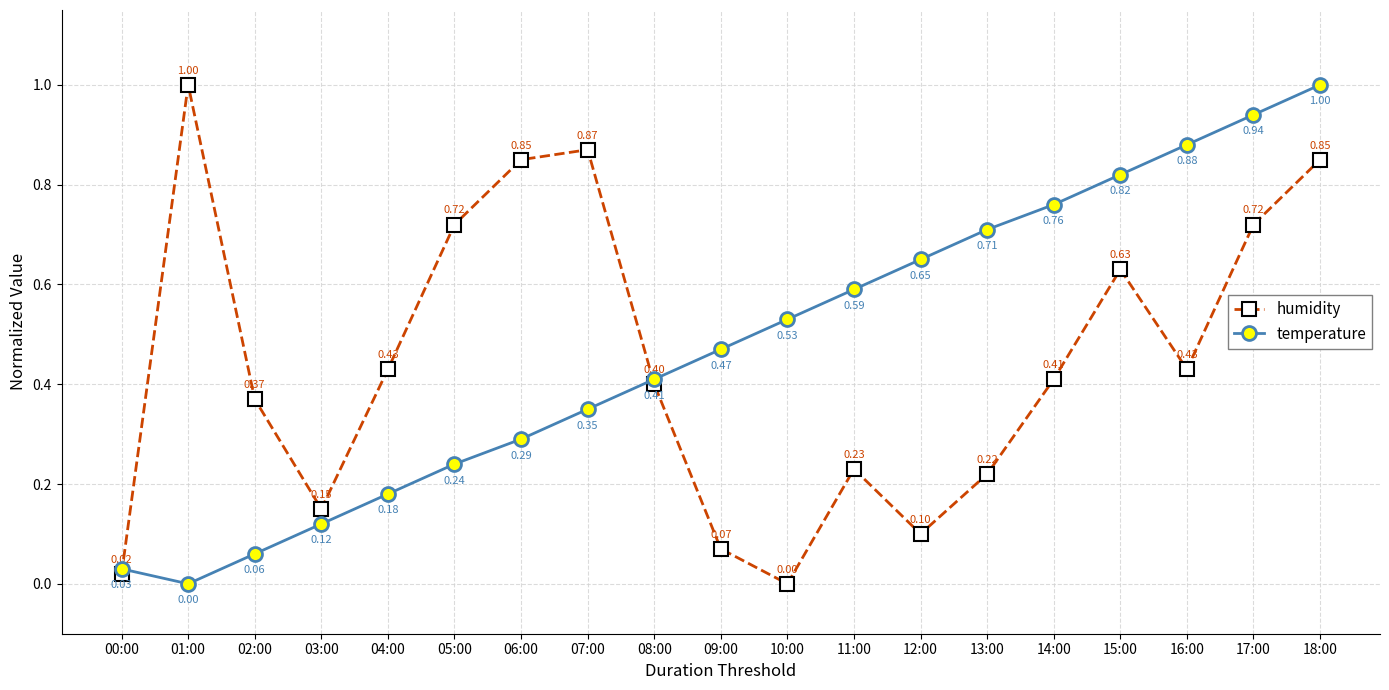

Rank the series at 03:00 from highest to lowest value.

humidity, temperature